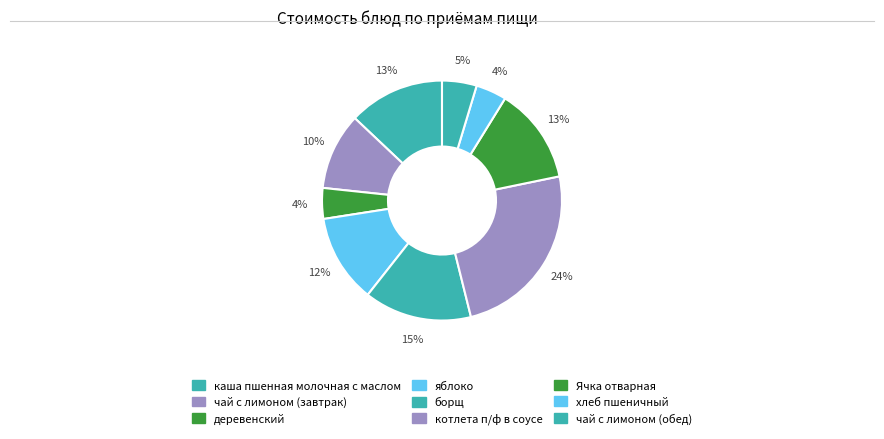

What percentage is the яблоко slice, to the nearest percent?

12%